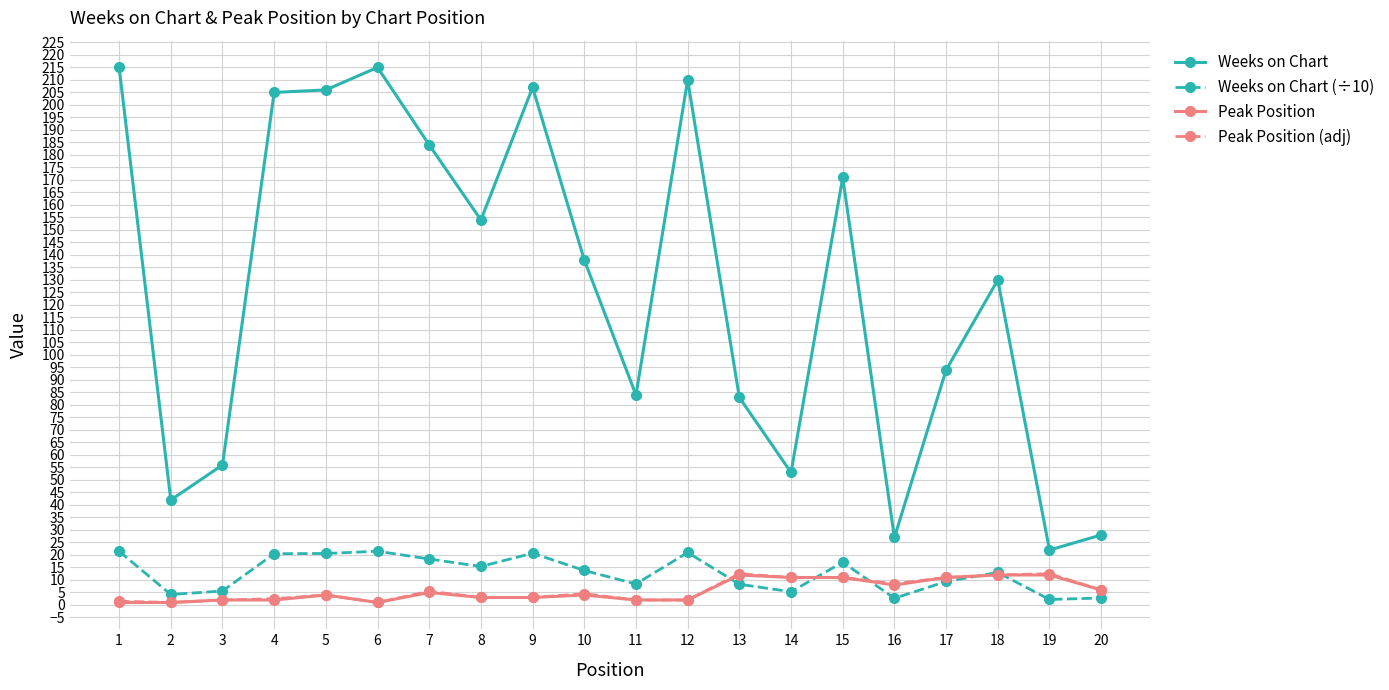

True or false: Peak Position (adj) has more than 1 interior local peaks.

True